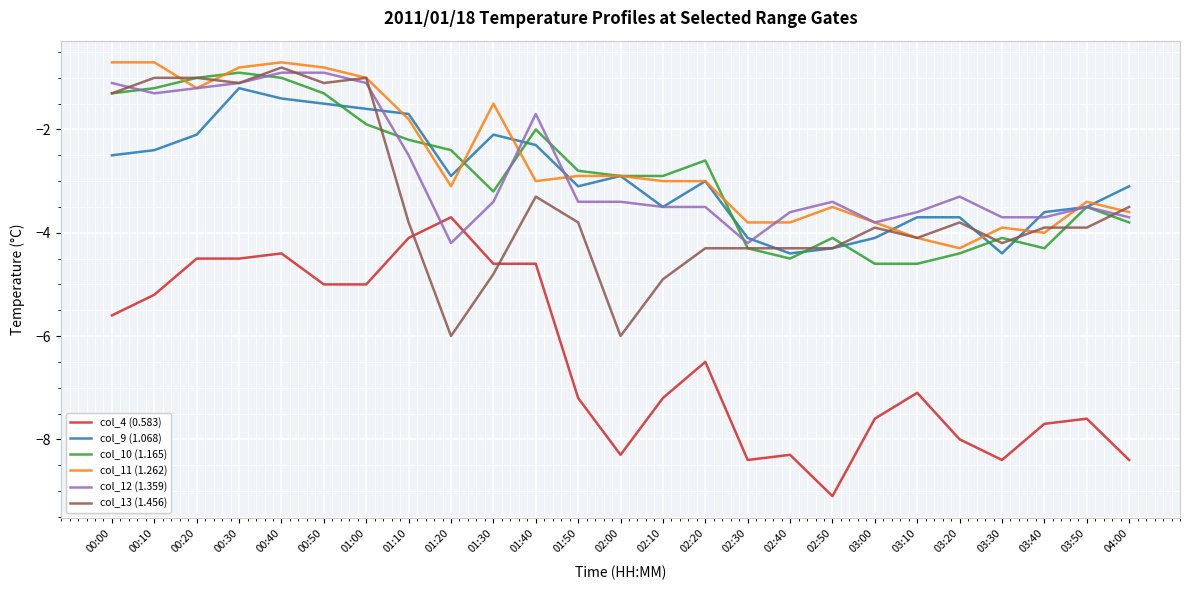

Reading left to right, what are all the values shown in this chart?

col_4 (0.583): -5.6	-5.2	-4.5	-4.5	-4.4	-5.0	-5.0	-4.1	-3.7	-4.6	-4.6	-7.2	-8.3	-7.2	-6.5	-8.4	-8.3	-9.1	-7.6	-7.1	-8.0	-8.4	-7.7	-7.6	-8.4
col_9 (1.068): -2.5	-2.4	-2.1	-1.2	-1.4	-1.5	-1.6	-1.7	-2.9	-2.1	-2.3	-3.1	-2.9	-3.5	-3.0	-4.1	-4.4	-4.3	-4.1	-3.7	-3.7	-4.4	-3.6	-3.5	-3.1
col_10 (1.165): -1.3	-1.2	-1.0	-0.9	-1.0	-1.3	-1.9	-2.2	-2.4	-3.2	-2.0	-2.8	-2.9	-2.9	-2.6	-4.3	-4.5	-4.1	-4.6	-4.6	-4.4	-4.1	-4.3	-3.5	-3.8
col_11 (1.262): -0.7	-0.7	-1.2	-0.8	-0.7	-0.8	-1.0	-1.8	-3.1	-1.5	-3.0	-2.9	-2.9	-3.0	-3.0	-3.8	-3.8	-3.5	-3.8	-4.1	-4.3	-3.9	-4.0	-3.4	-3.6
col_12 (1.359): -1.1	-1.3	-1.2	-1.1	-0.9	-0.9	-1.1	-2.5	-4.2	-3.4	-1.7	-3.4	-3.4	-3.5	-3.5	-4.2	-3.6	-3.4	-3.8	-3.6	-3.3	-3.7	-3.7	-3.5	-3.7
col_13 (1.456): -1.3	-1.0	-1.0	-1.1	-0.8	-1.1	-1.0	-3.8	-6.0	-4.8	-3.3	-3.8	-6.0	-4.9	-4.3	-4.3	-4.3	-4.3	-3.9	-4.1	-3.8	-4.2	-3.9	-3.9	-3.5